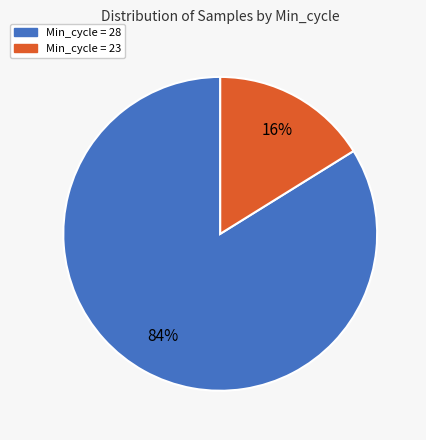

Does any single category account for the majority?

Yes